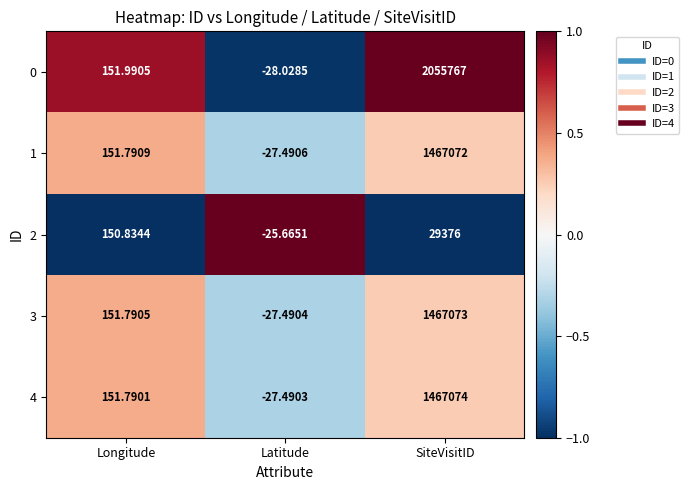

List the labels in order of 0 value, smallest first.

Latitude, Longitude, SiteVisitID